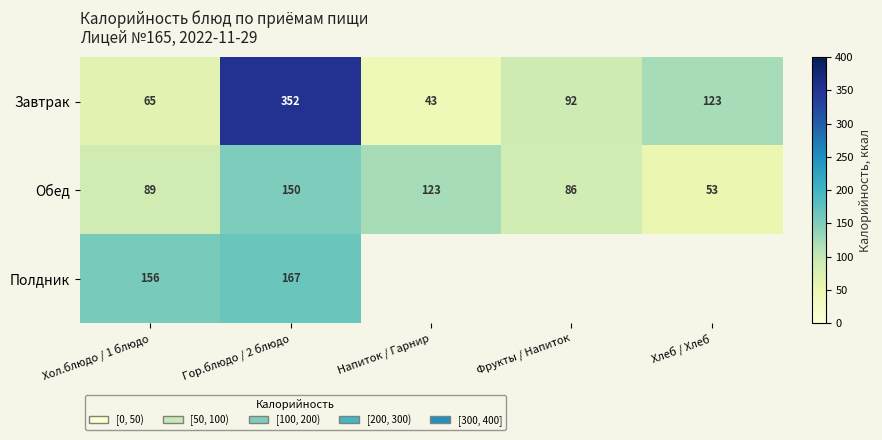

What is the difference between the maximum and minimum values in the Обед series?

97